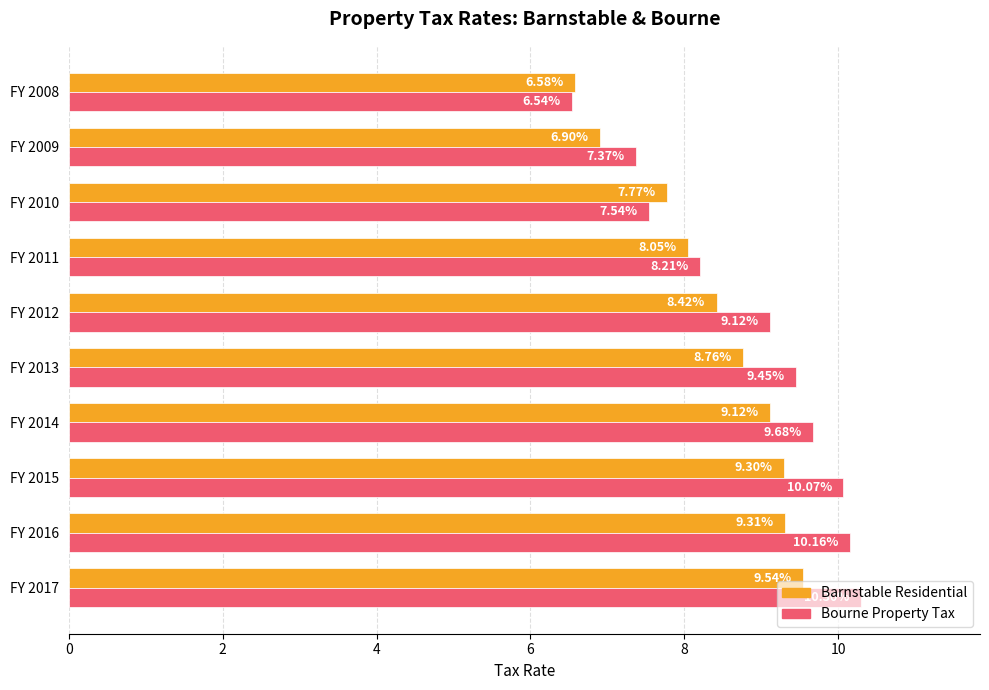

What is the difference between the highest and lowest values at FY 2009?

0.5